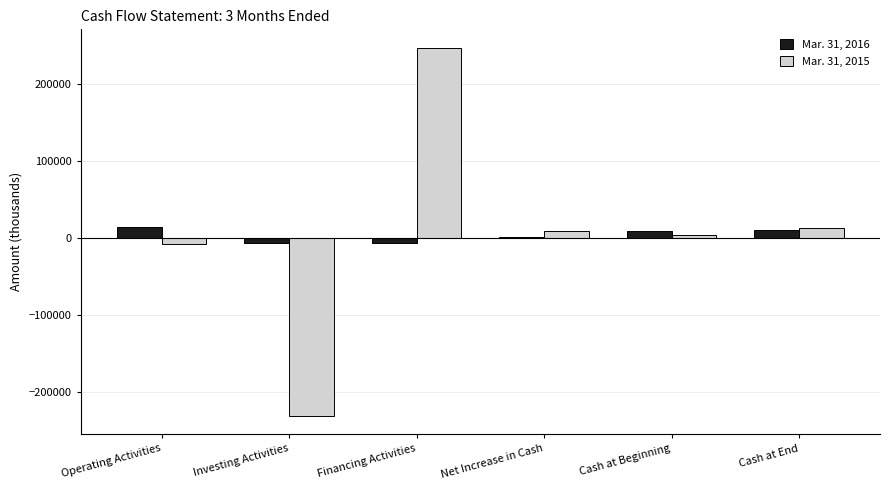

How many values in the Mar. 31, 2015 series are below 9698?

3